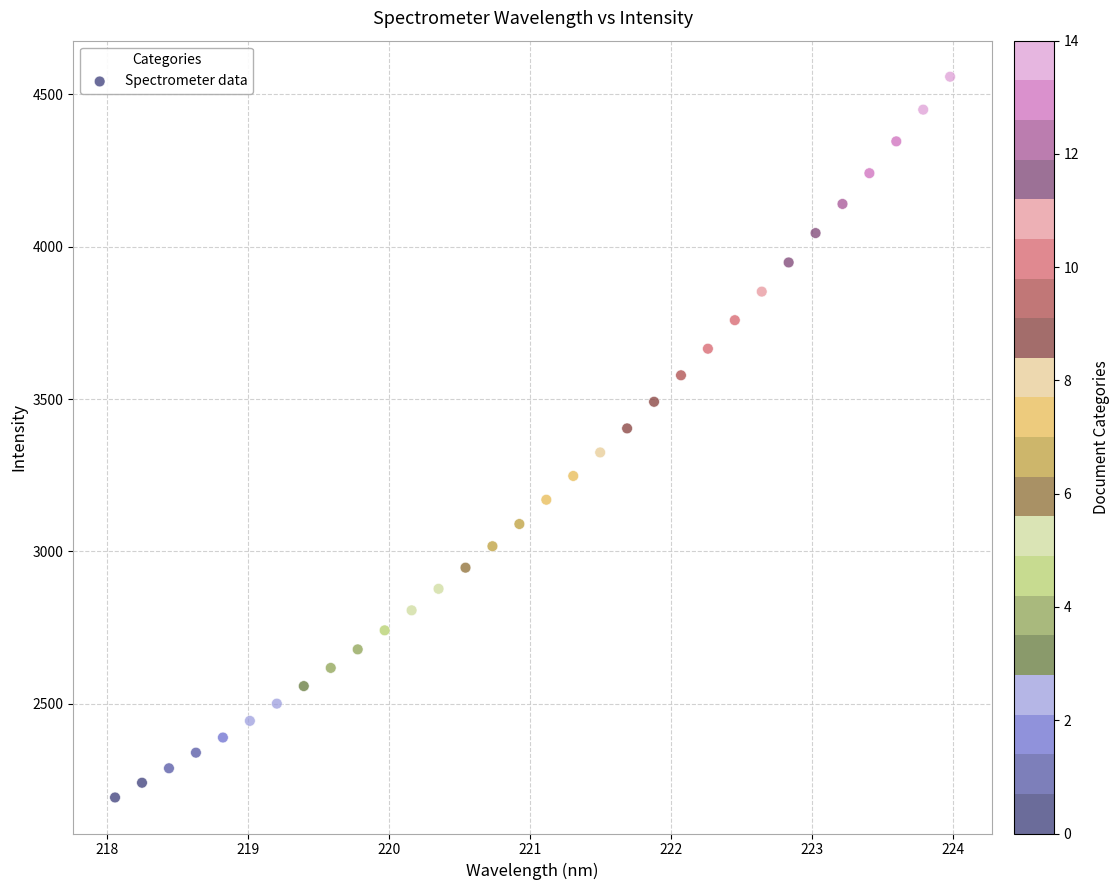

What is the range of Y values (max minus min)?

2364.7